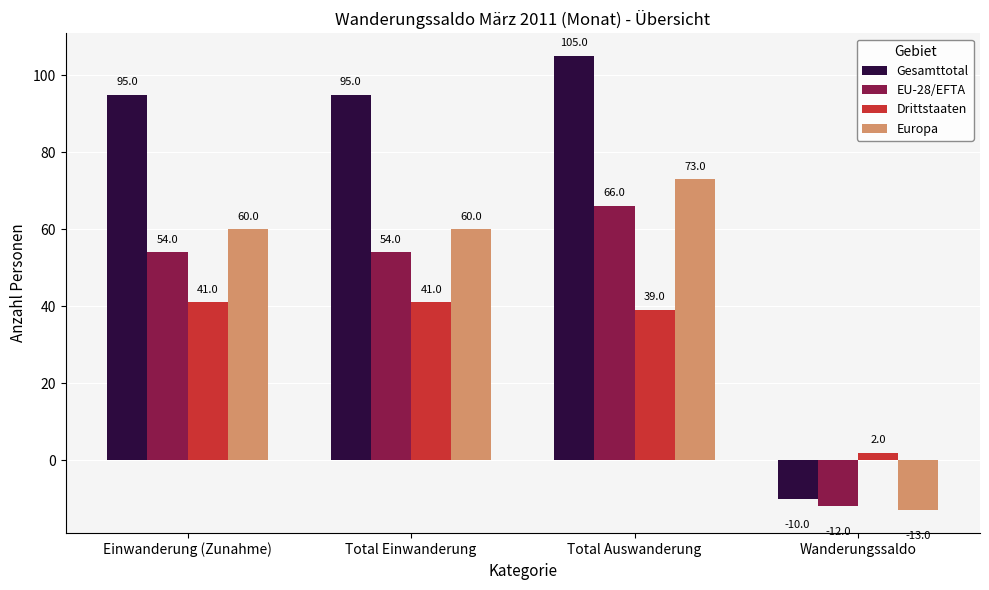

What is the approximate value of Gesamttotal at Total Einwanderung, to the nearest 50?

100